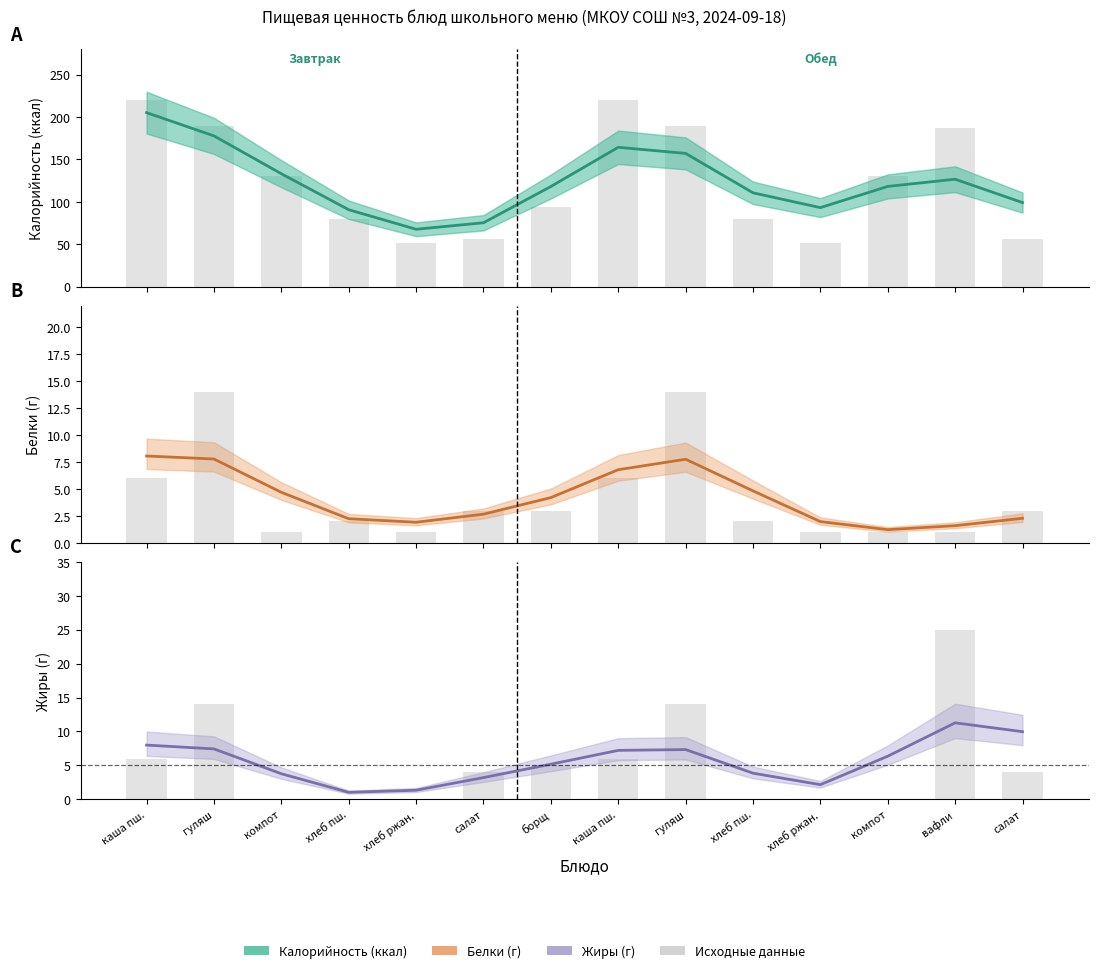

What is the average value of the Белки series?

4.1